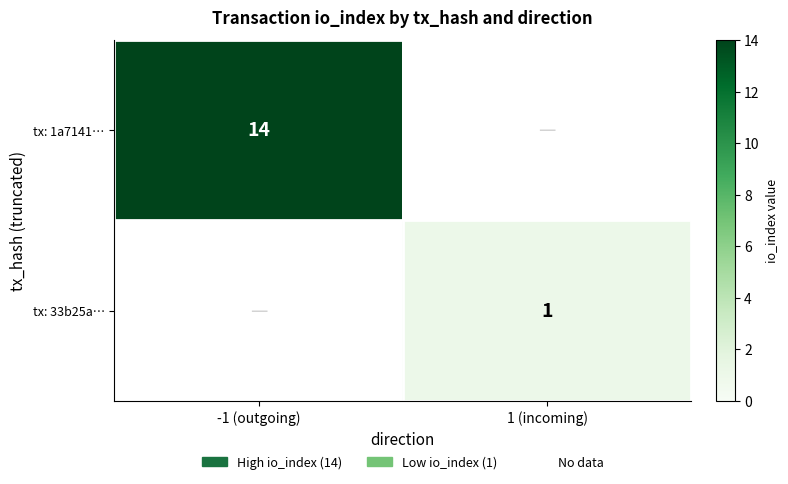

True or false: tx: 1a7141… has a value of 14 at -1 (outgoing).

True